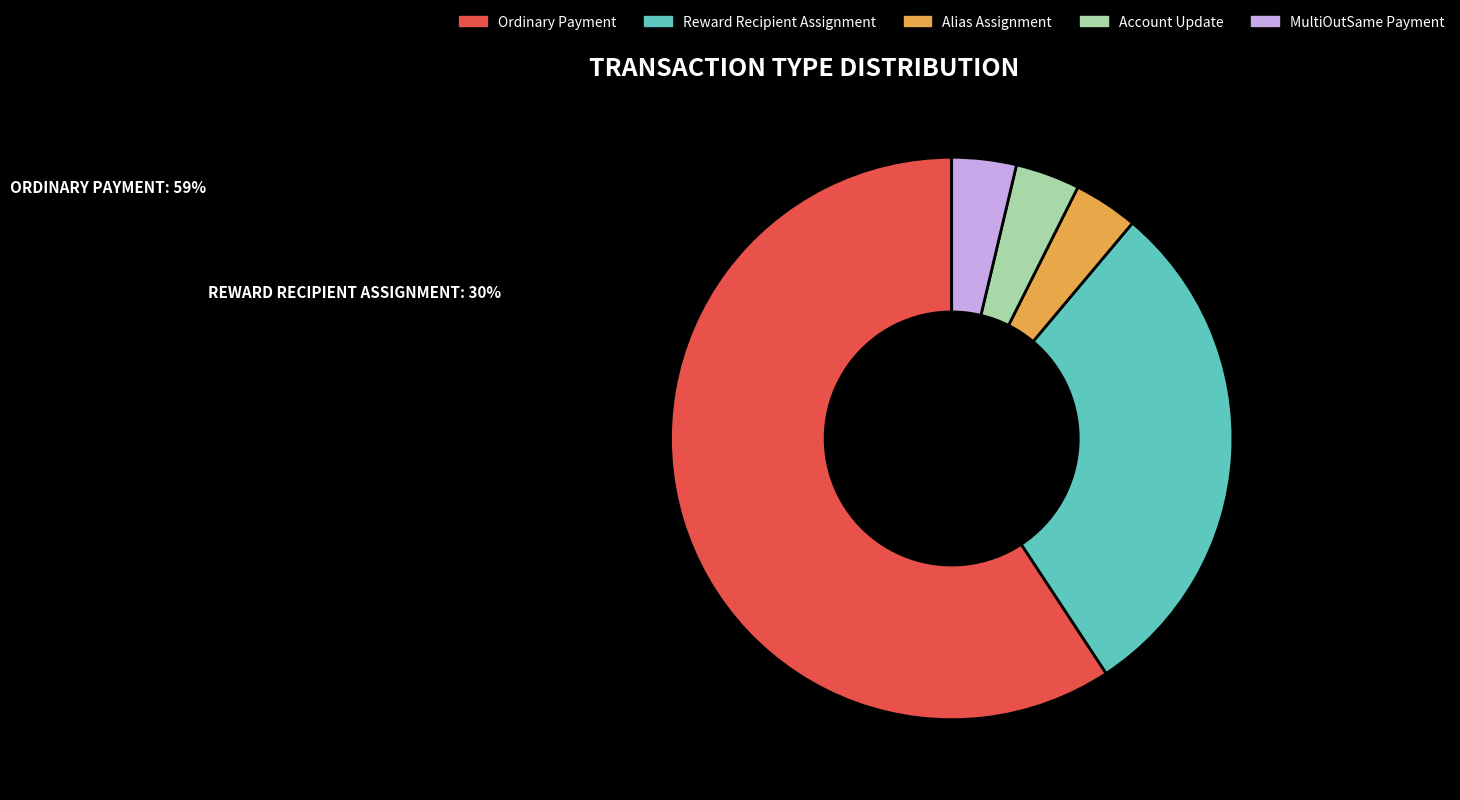

Which category has the smallest portion of the pie?

Alias Assignment